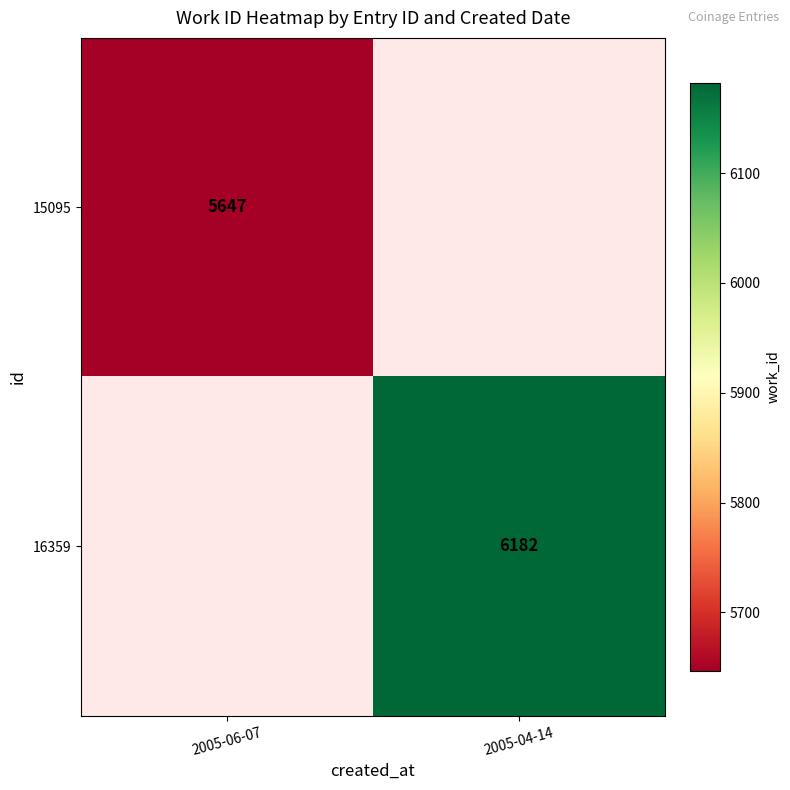

True or false: 15095 has a value of 1689.5 at 2005-06-07.

False